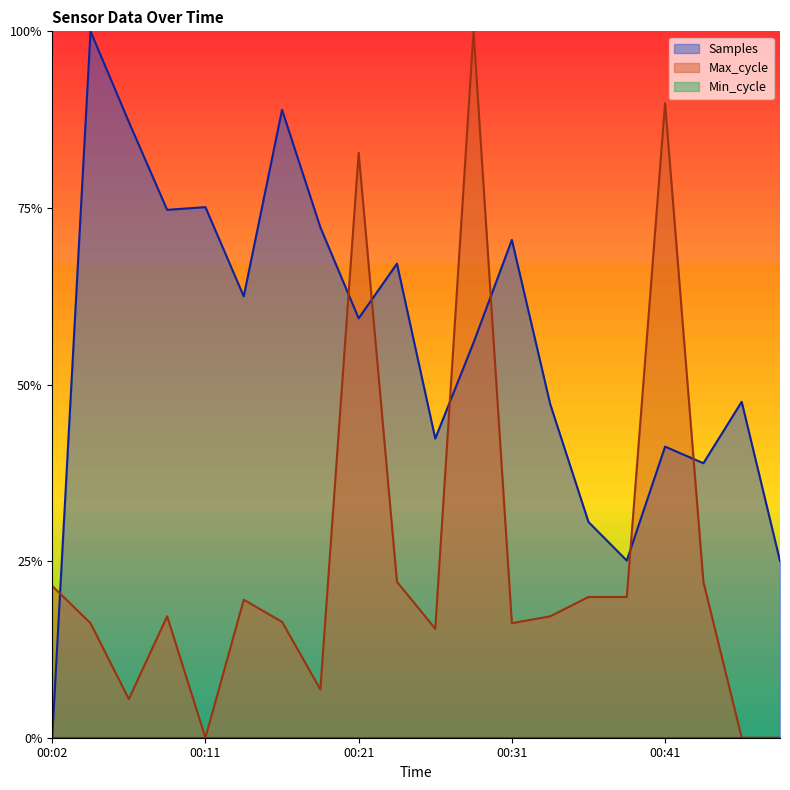

The value of Samples at 00:26 is 0.7. True or false?

False